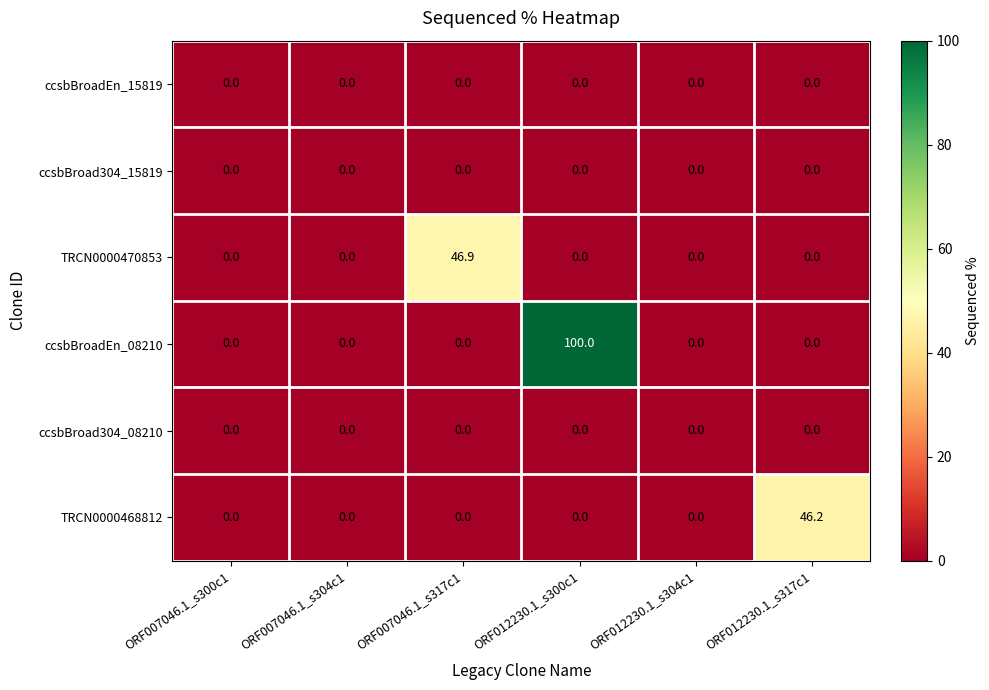

Which series changed the most between ORF007046.1_s304c1 and ORF007046.1_s317c1?

TRCN0000470853